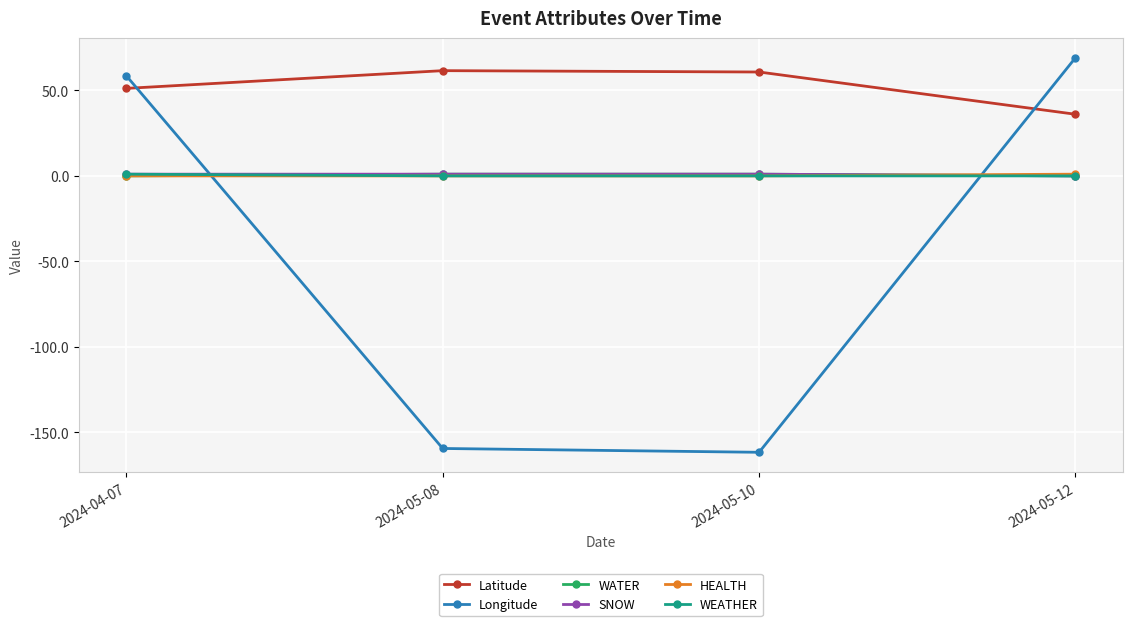

What is the minimum value shown in the chart?

-161.8